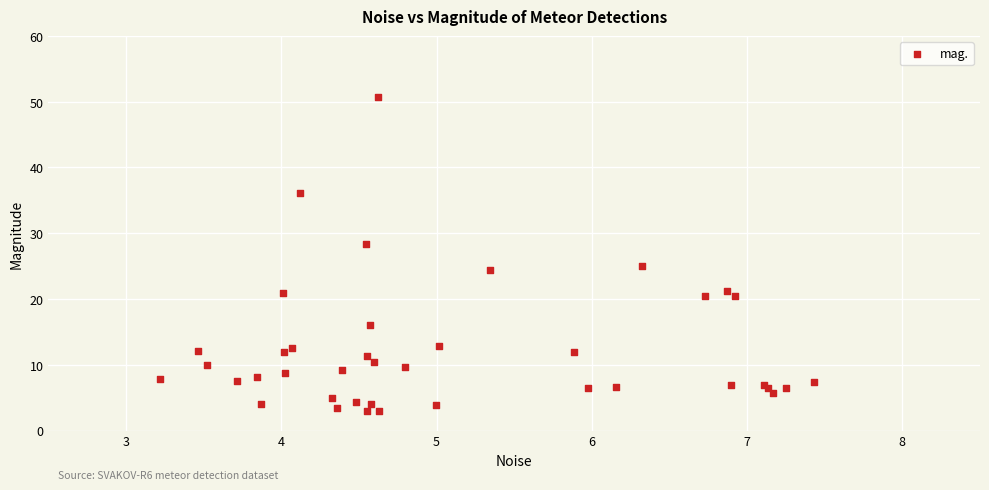

What Y value in the scatter plot is closest to 26?

25.1